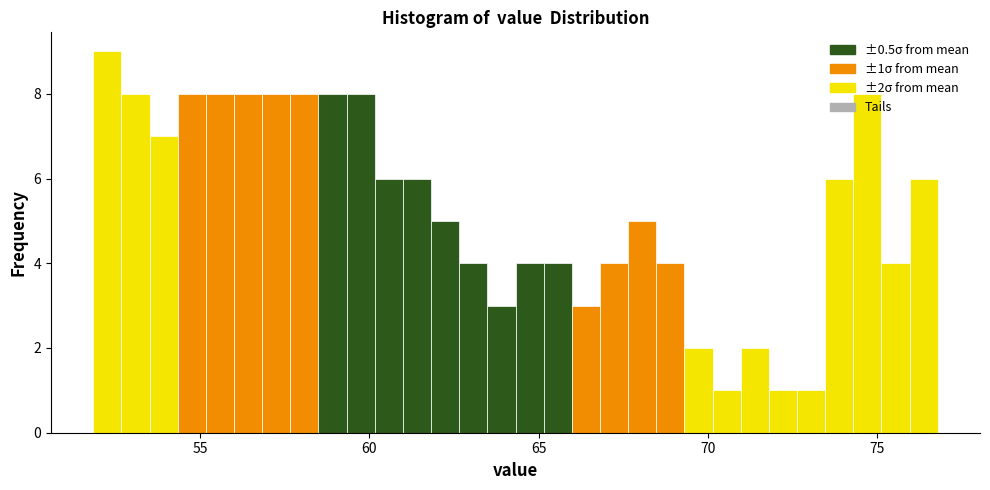

Read against the x-axis, roughly where is the centre of the tallest bar?

52.5